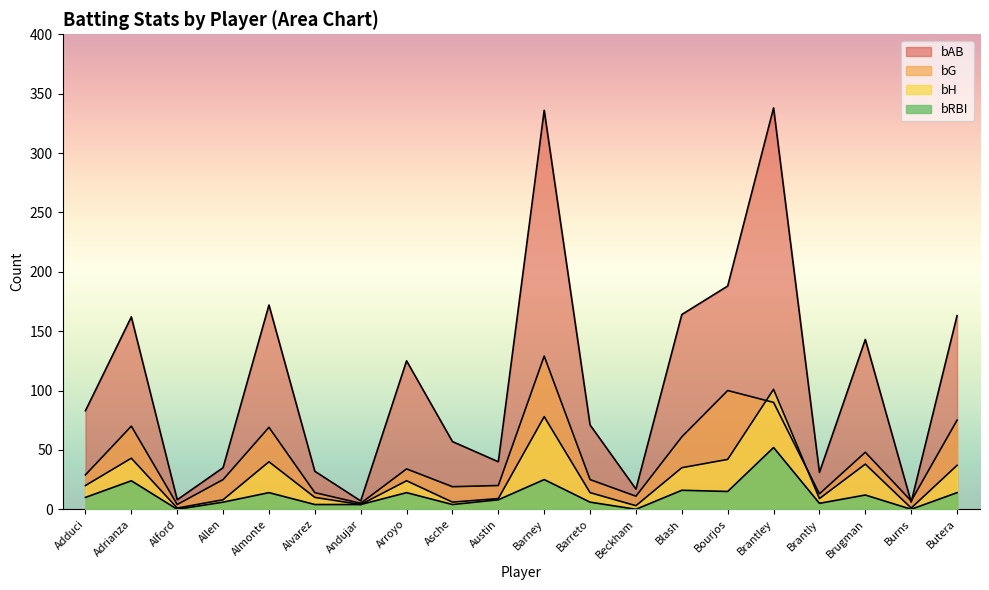

What is the label of the 7th point from the left?

Andujar